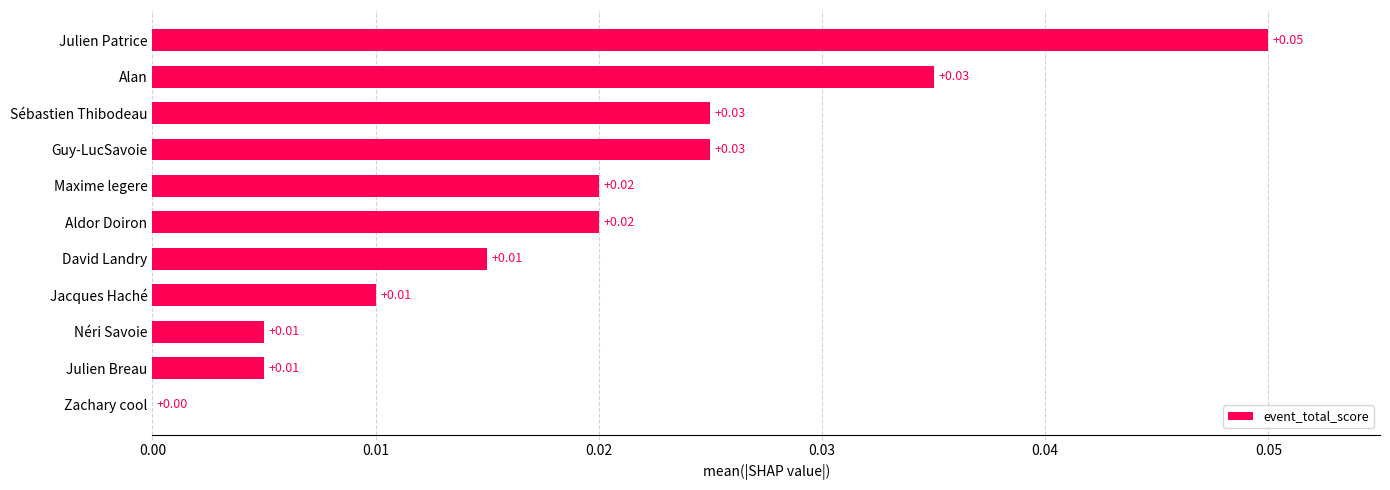

Which label corresponds to the largest value in the chart?

Julien Patrice